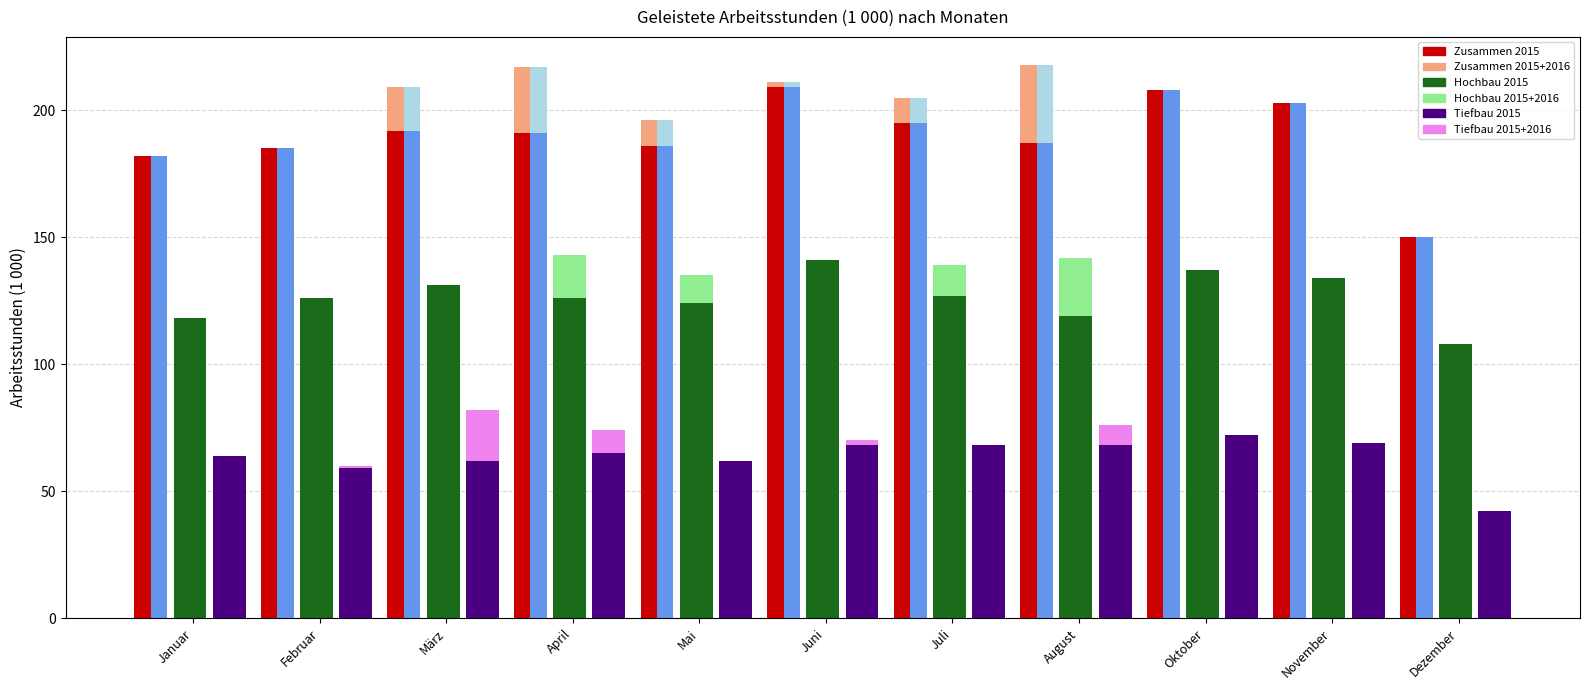

What is the difference between the maximum and minimum values in the Zusammen geleistete Arbeitsstunden 2015 series?

59